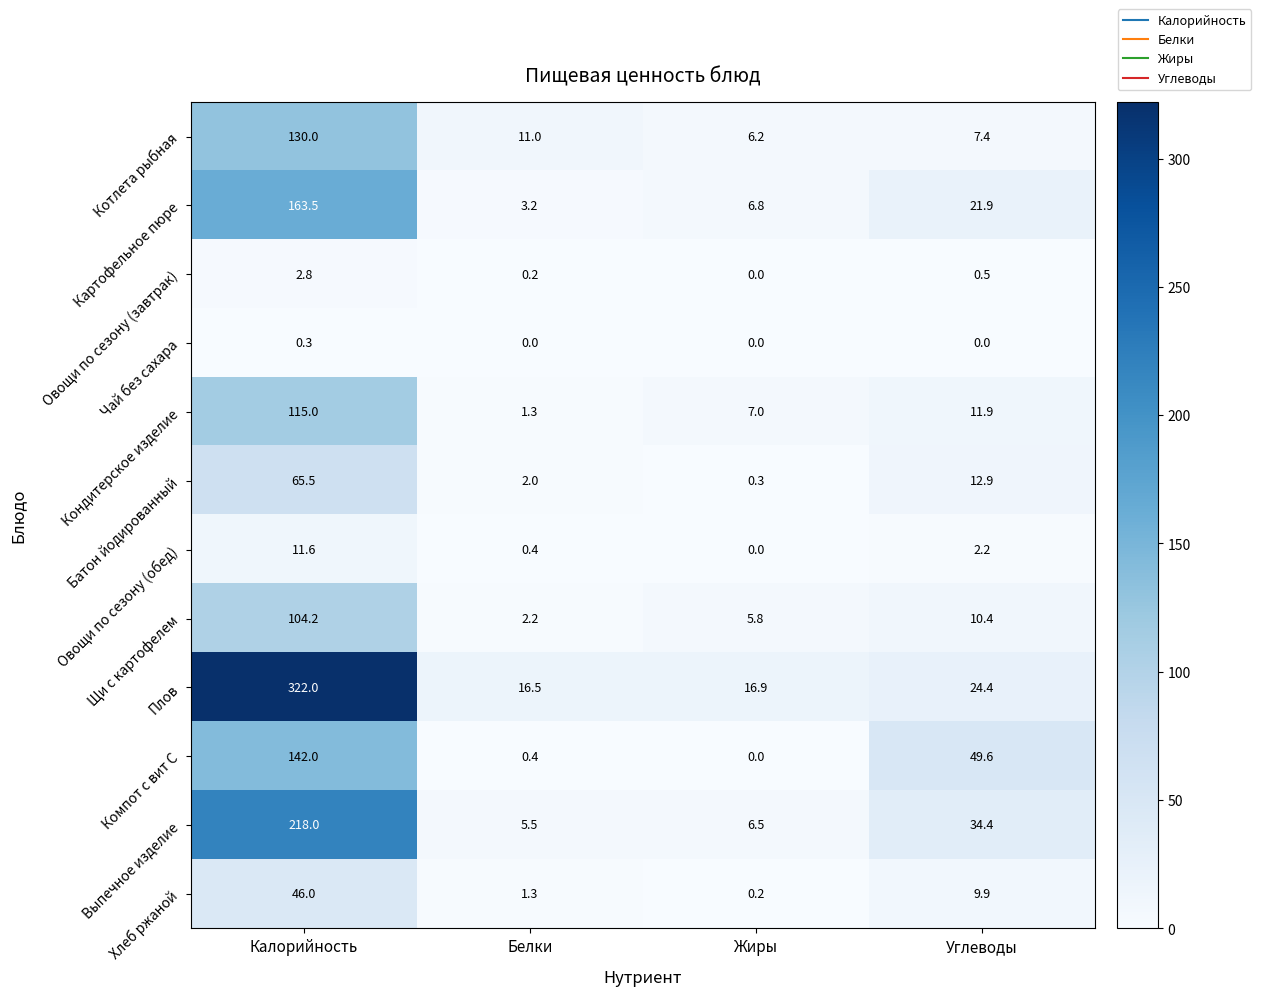

Which series has the largest total across all categories?

Плов